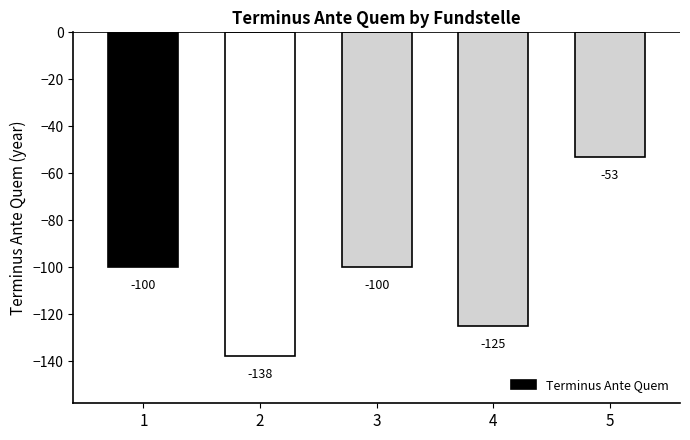

How many categories are shown in the chart?

5